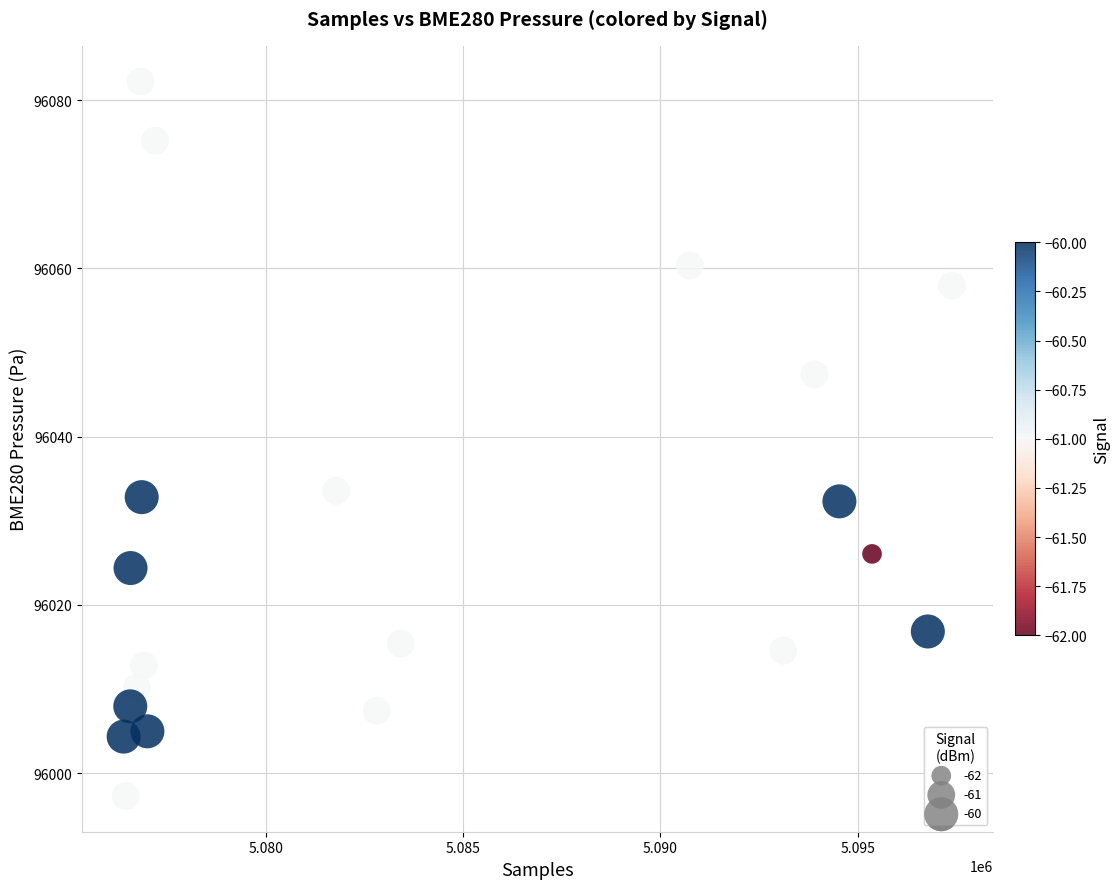

What is the range of Y values (max minus min)?

84.9